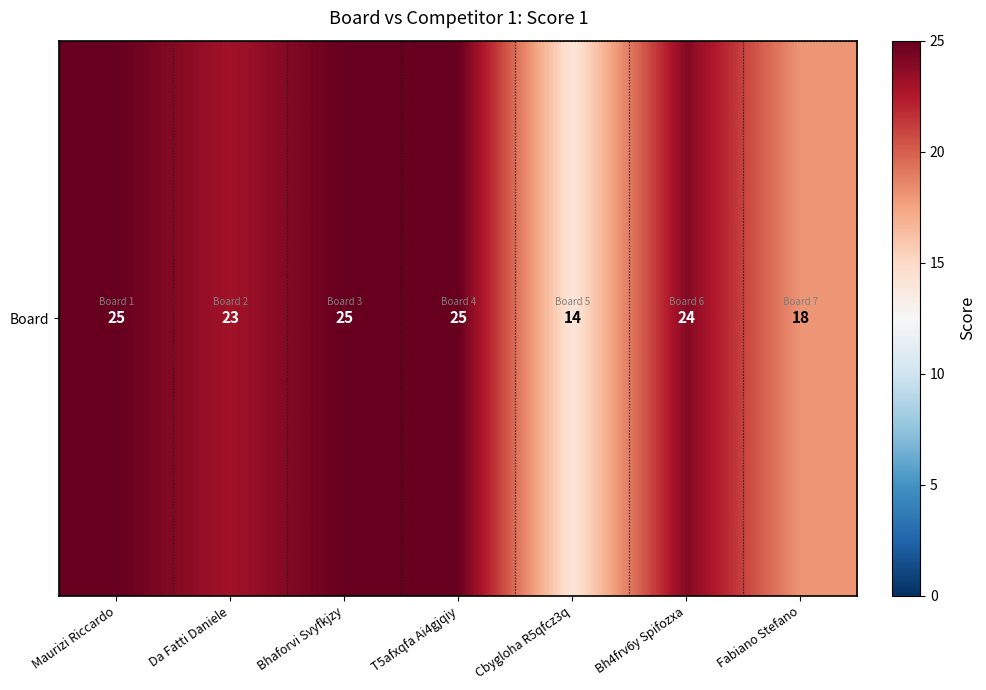

Where does the data first go above 24?

Maurizi Riccardo